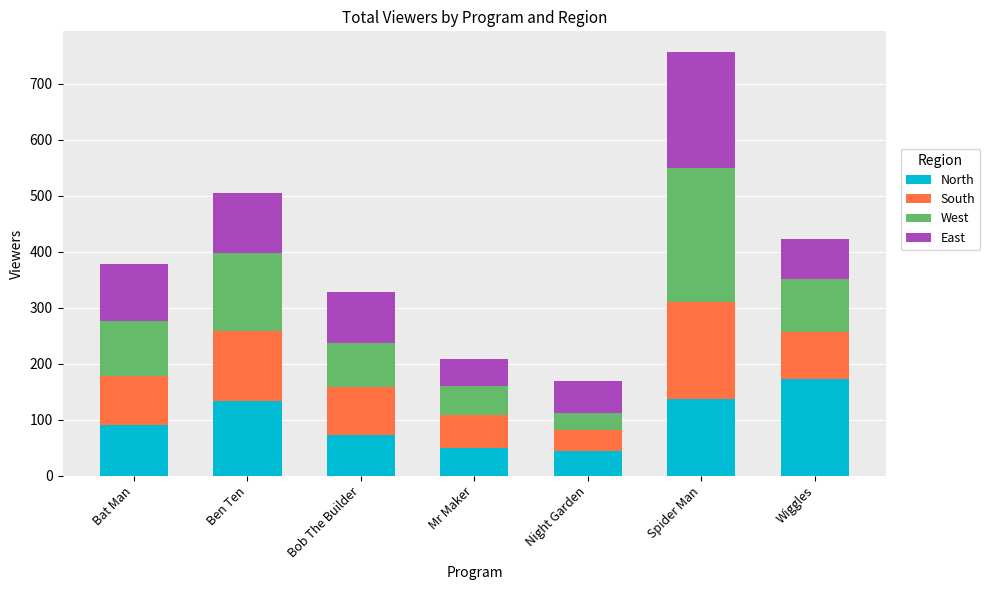

What is the total value across all series at Bat Man?

379